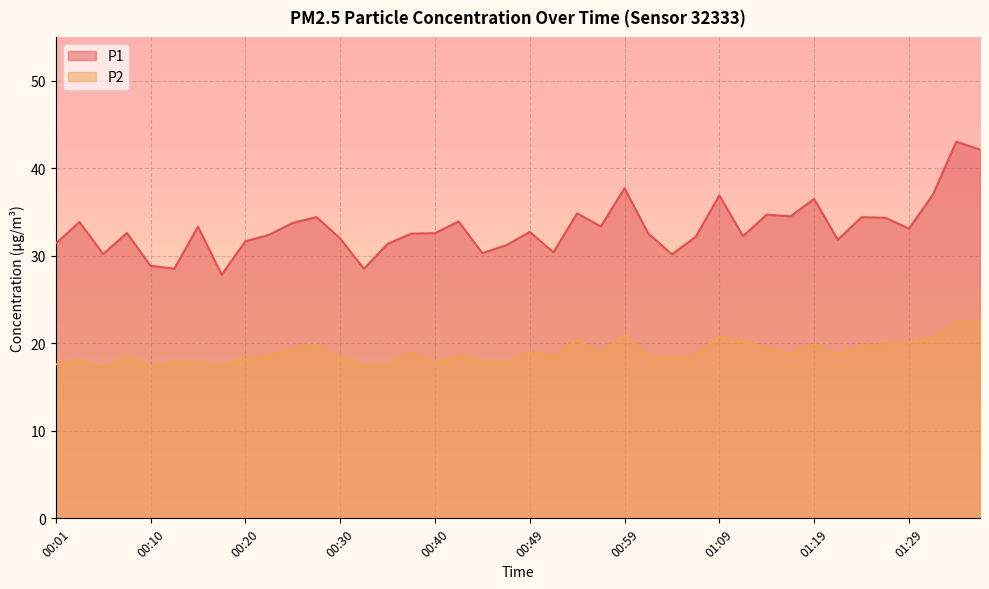

At which label is P1 closest to 35?

00:54